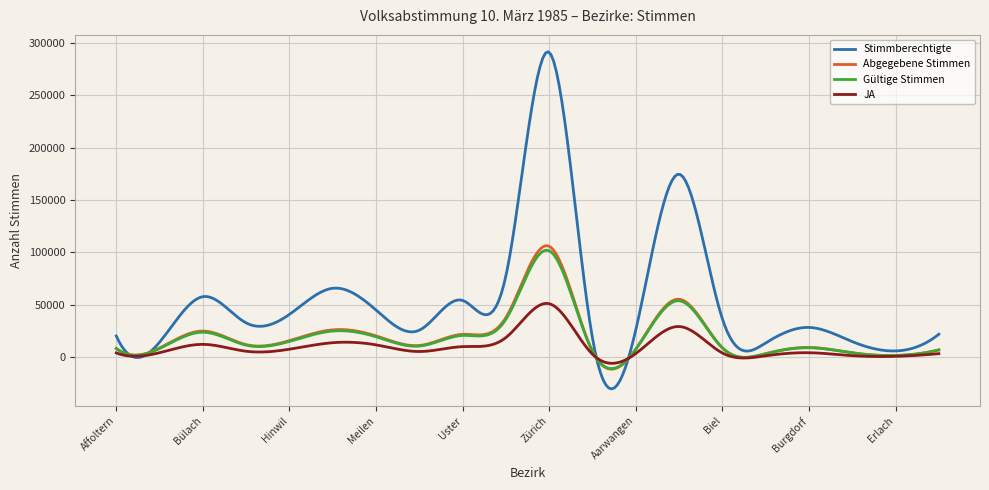

What is the maximum value for JA?

51390.3